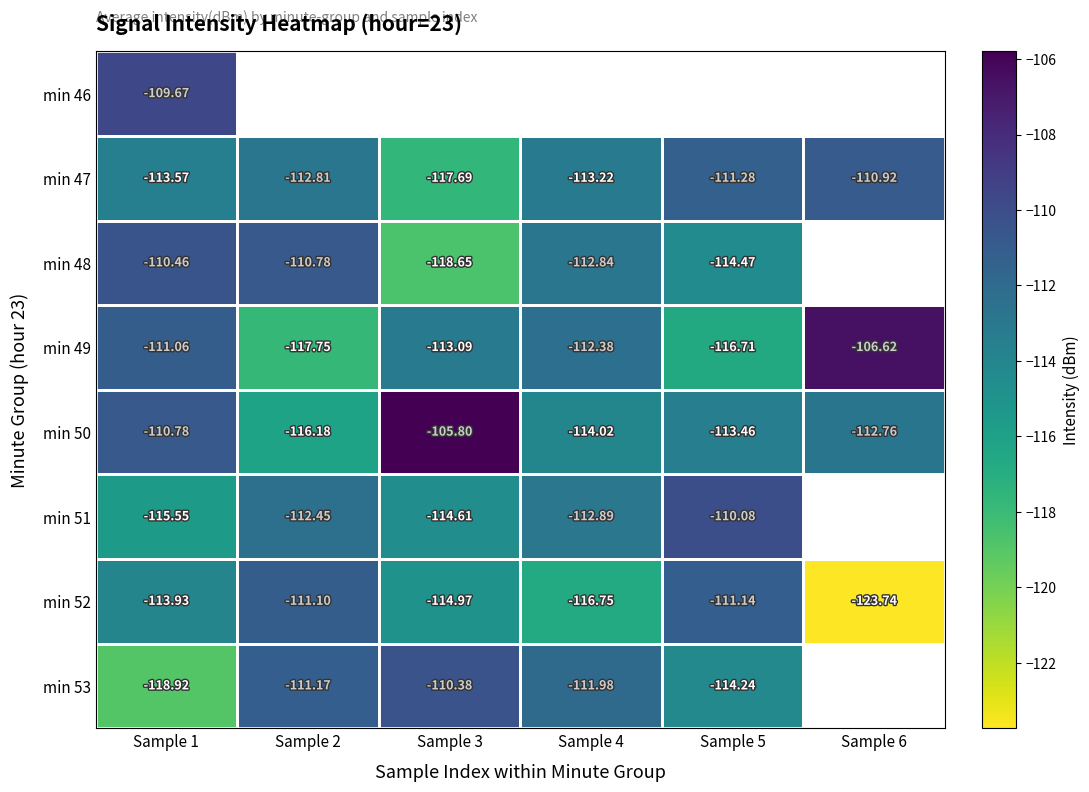

Rank the categories by min 52 value from lowest to highest.

Sample 6, Sample 4, Sample 3, Sample 1, Sample 5, Sample 2